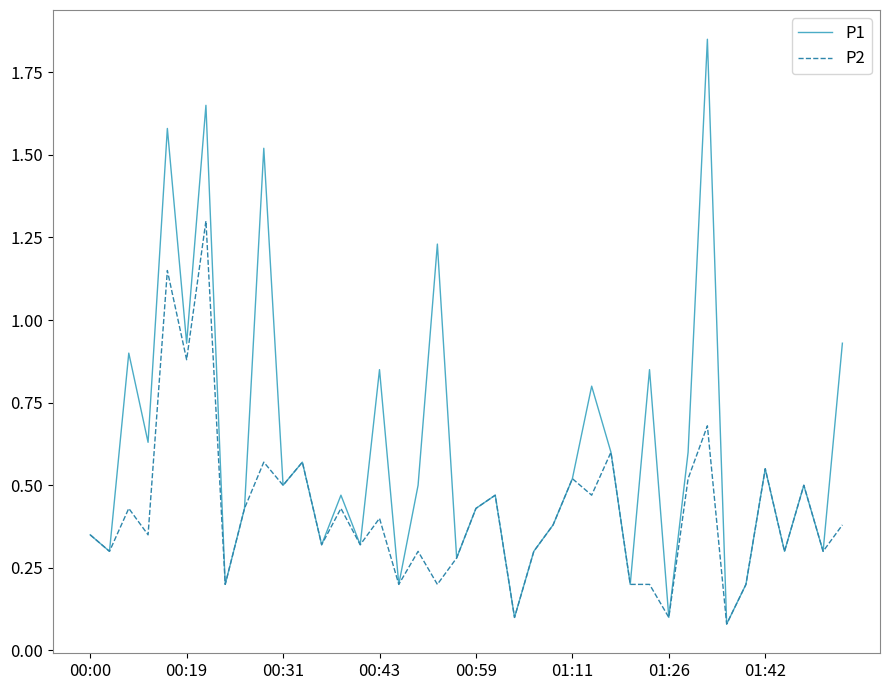

Does the chart have visible grid lines?

No